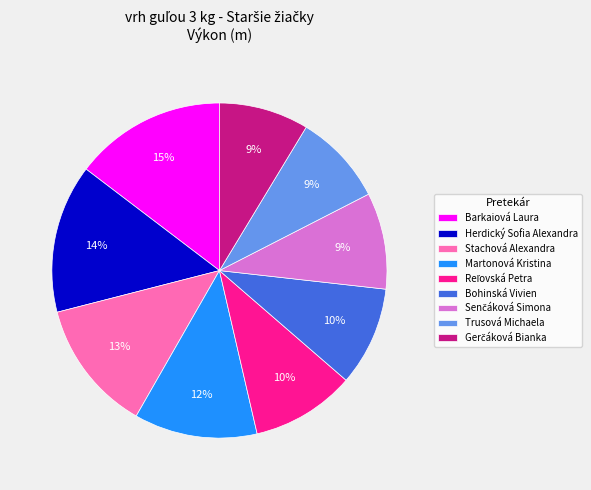

To the nearest percent, what is the combined percentage of Herdický Sofia Alexandra and Bohinská Vivien?

24%